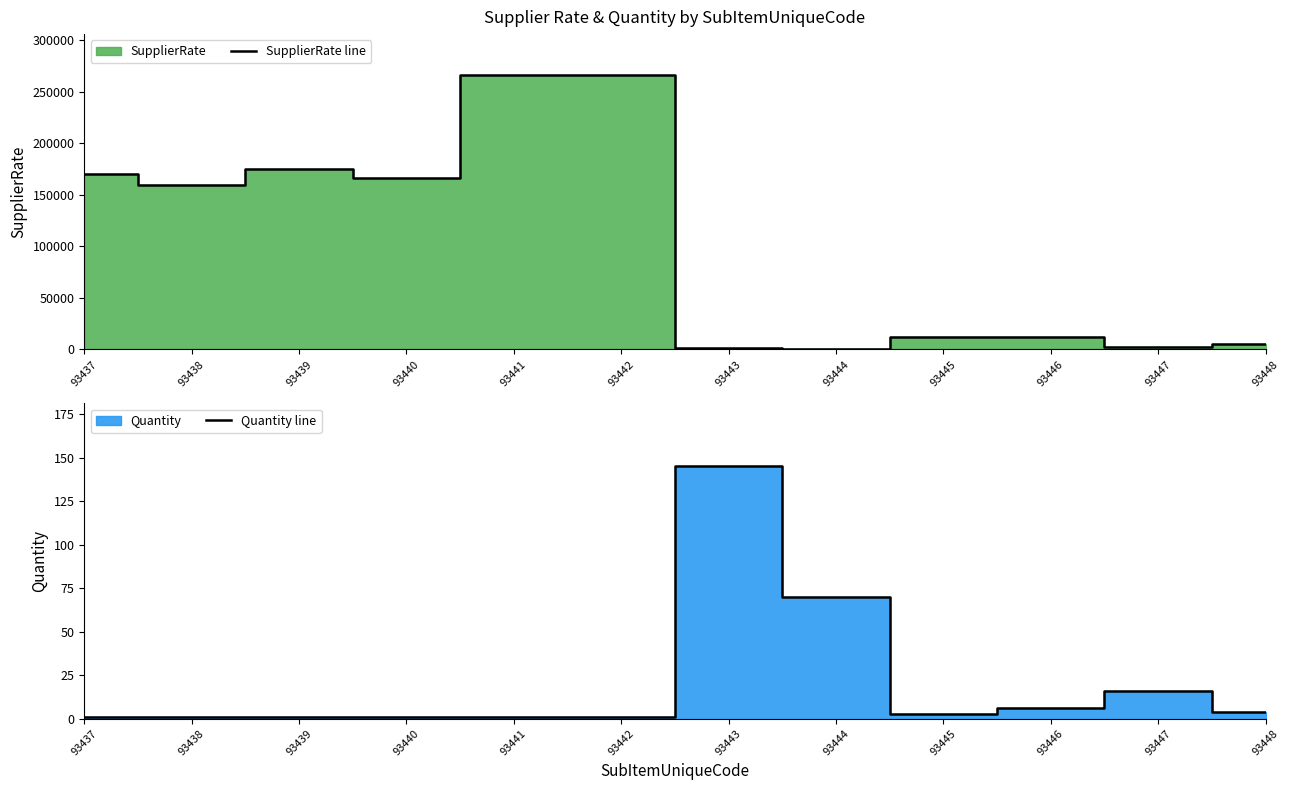

The SupplierRate line series shows 170000 at 93437. True or false?

True